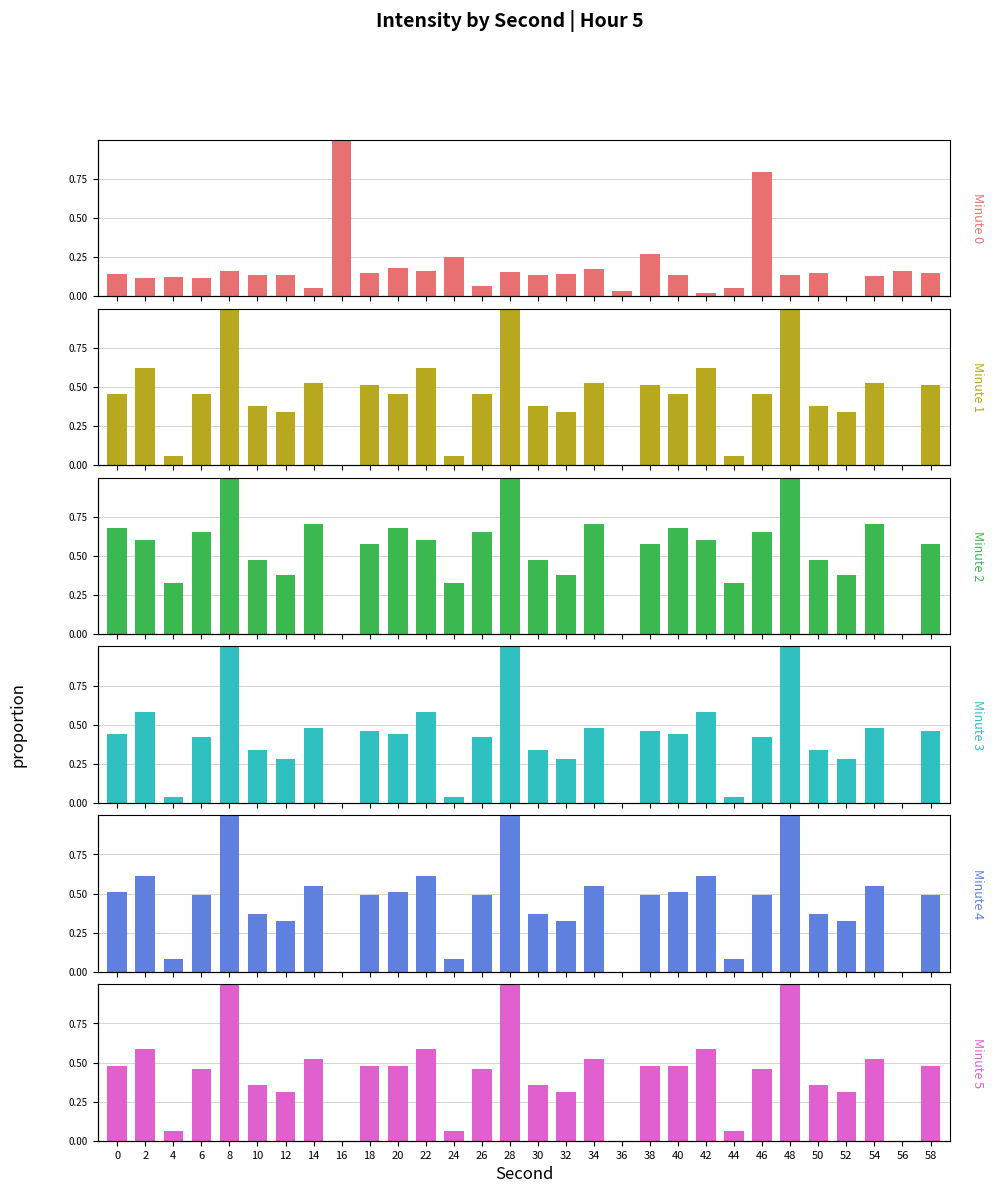

What are all the series names shown in the legend?

Minute 0, Minute 1, Minute 2, Minute 3, Minute 4, Minute 5